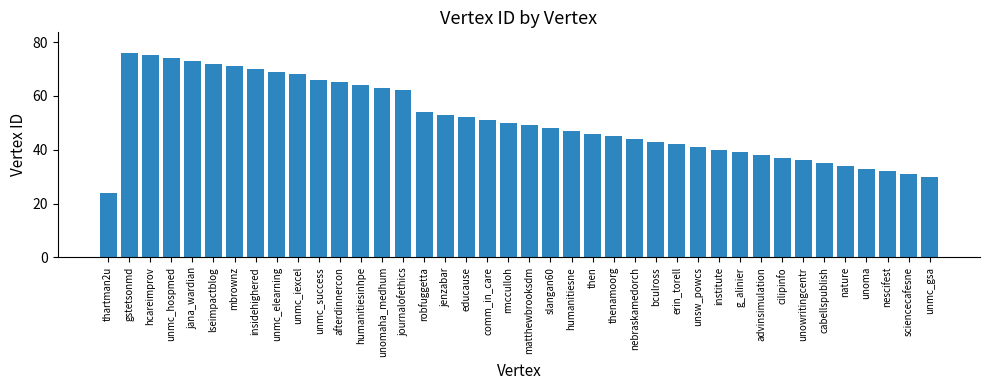

Does the chart contain any negative values?

No